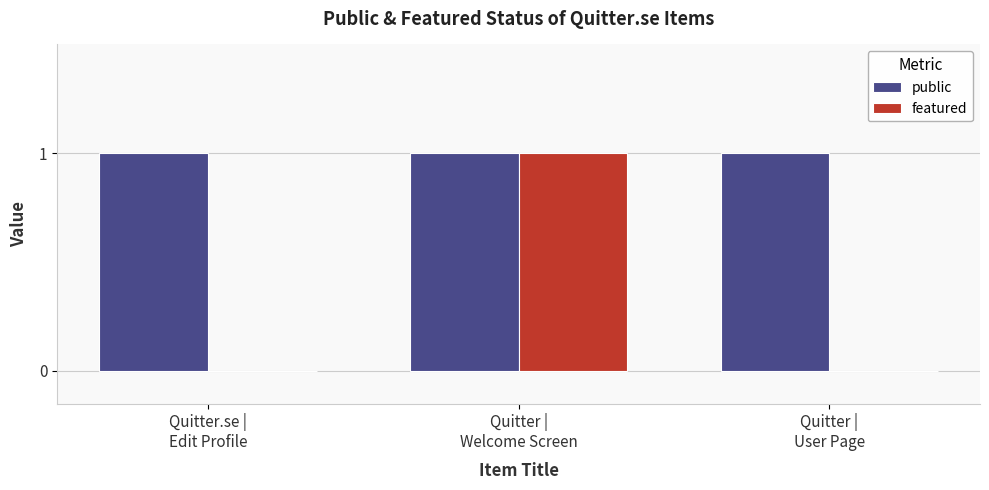

Which series has the largest total across all categories?

public